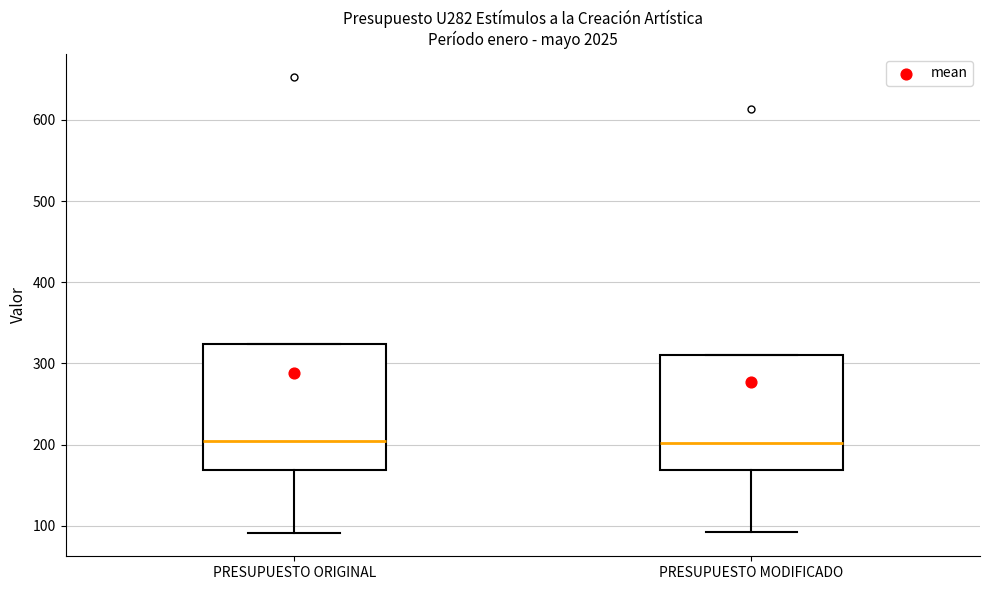

Comparing the boxes themselves (not the whiskers), which one is the tallest?

PRESUPUESTO ORIGINAL